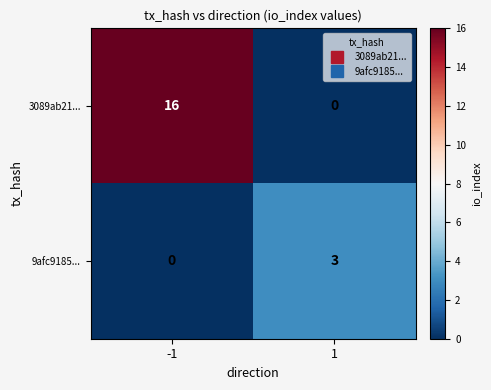

What is the total value across all series at -1?

16